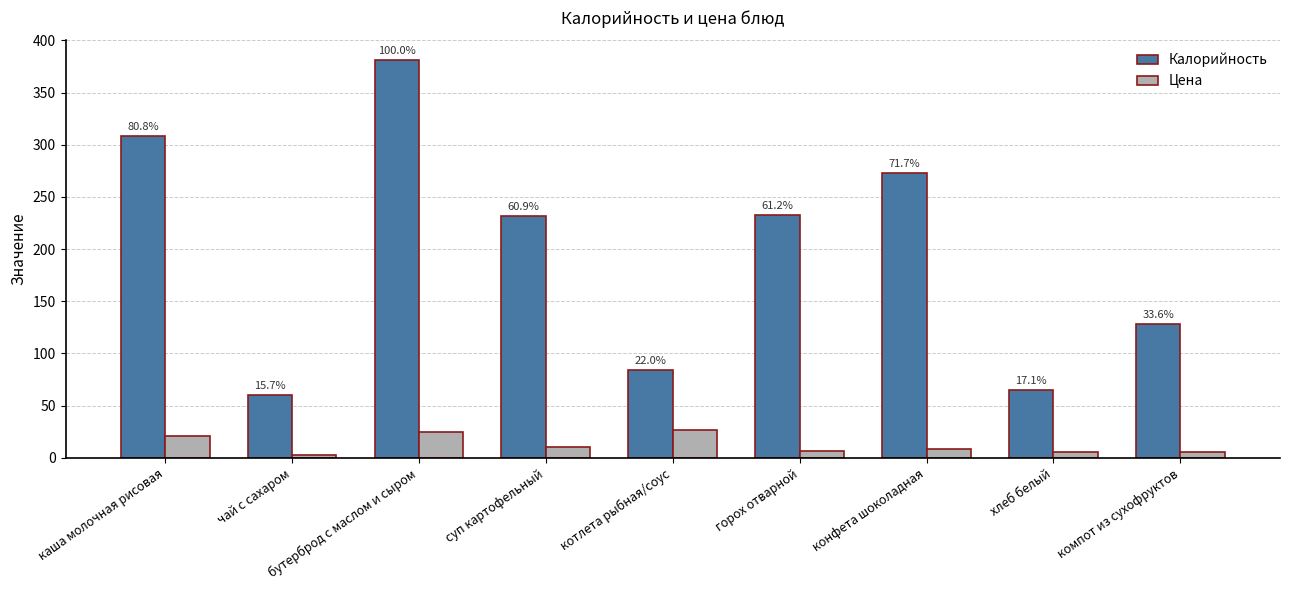

What is the difference between the maximum and minimum values in the Цена series?

24